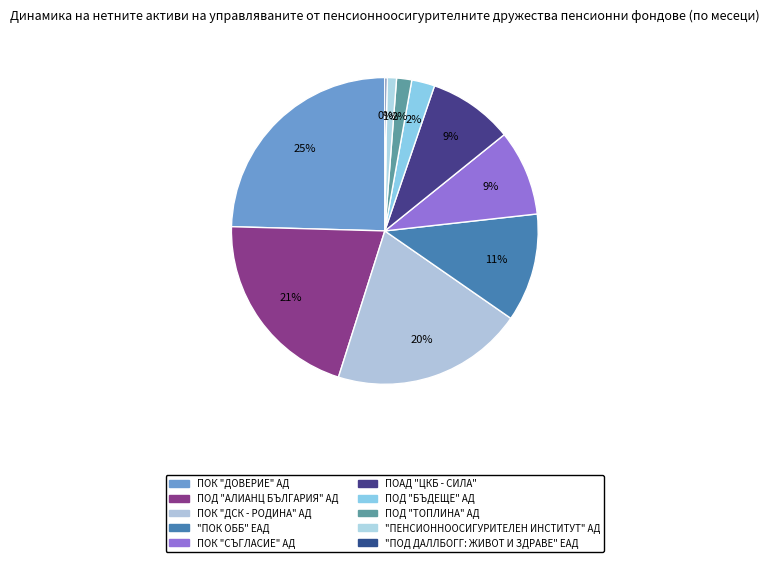

Approximately how many times larger is the value at ПОК "ДСК - РОДИНА" АД compared to "ПОД ДАЛЛБОГГ: ЖИВОТ И ЗДРАВЕ" ЕАД?

85.0